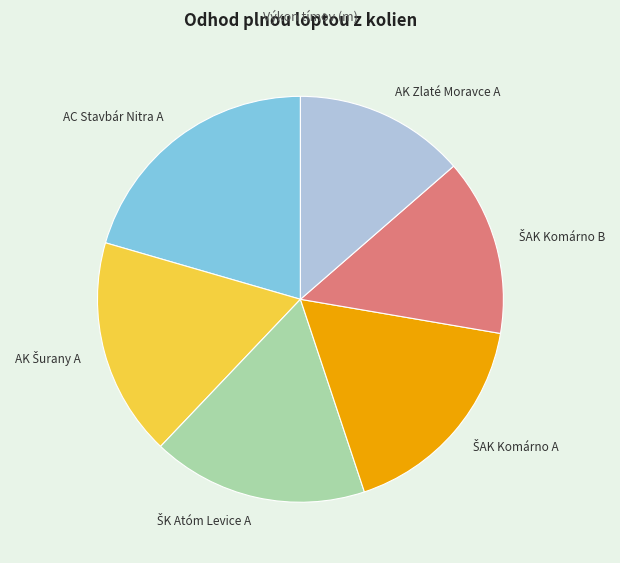

Does AC Stavbár Nitra A represent more than half of the total?

No